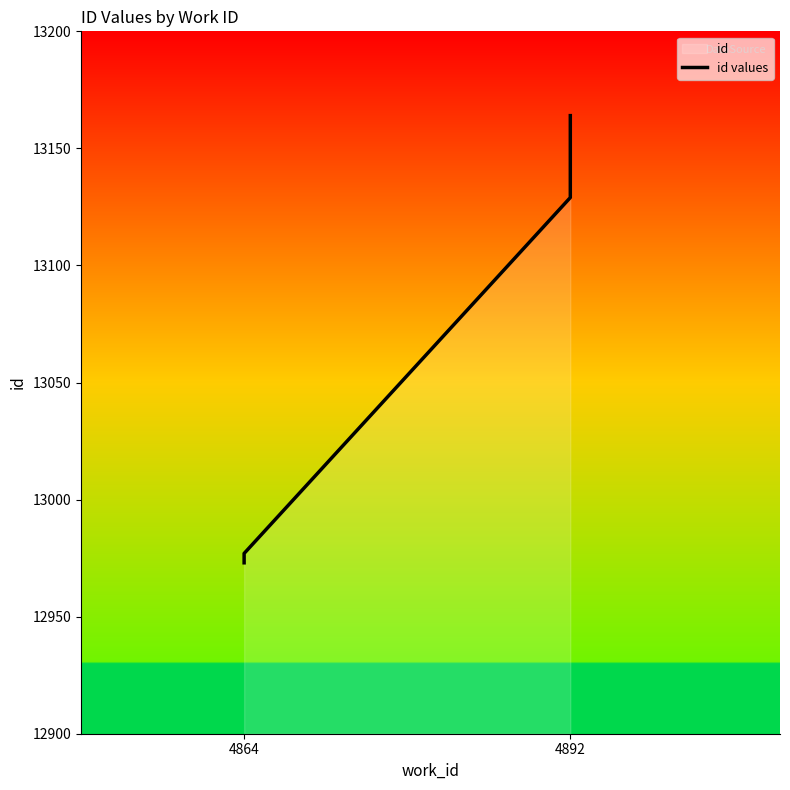

Reading right to left, list all the values displayed in this chart.

13164	13129	12977	12973